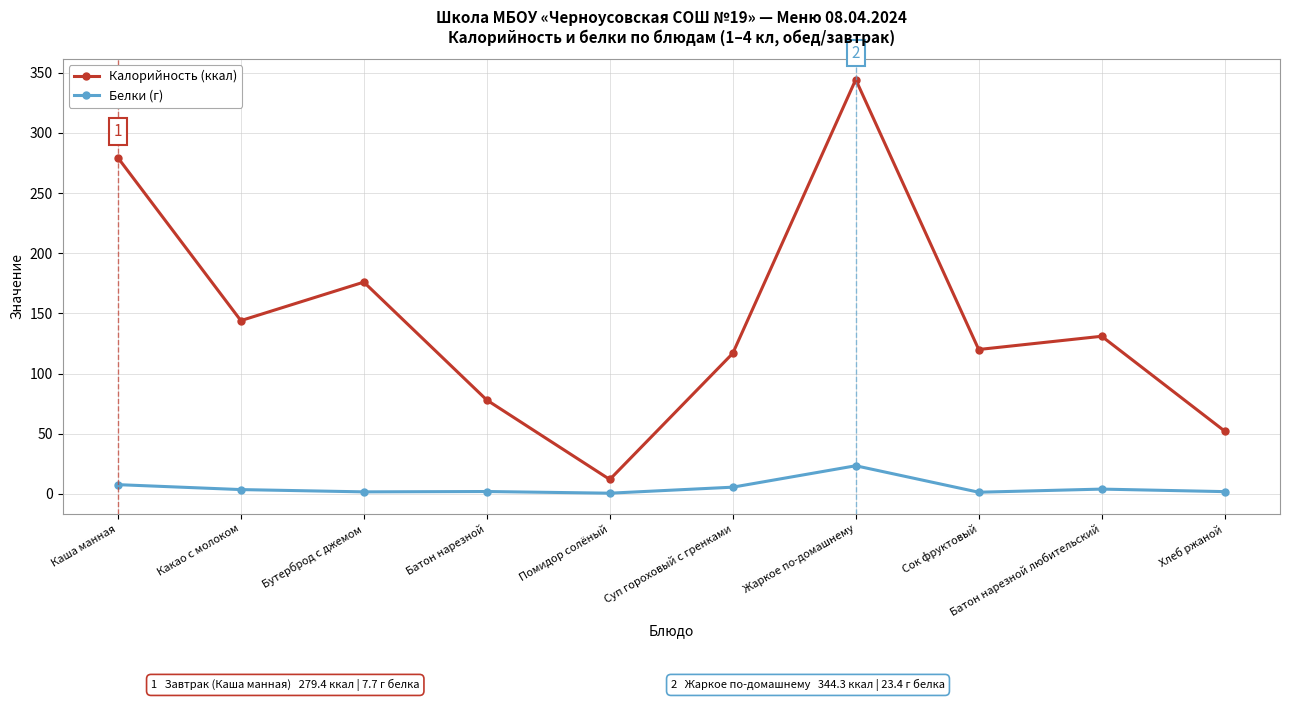

Which series has the largest range (max minus min)?

Калорийность (ккал)